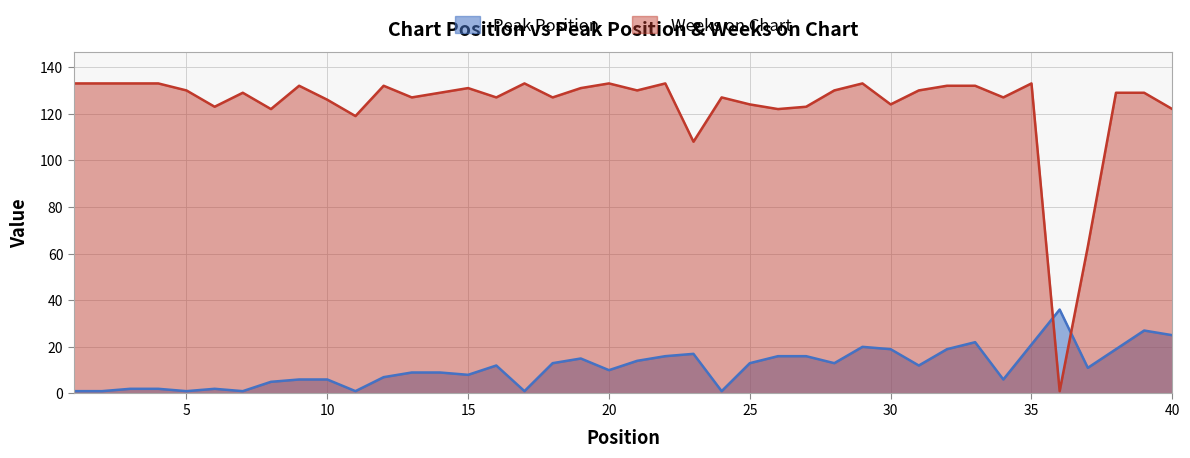

Does the chart display data point markers on the line(s)?

No